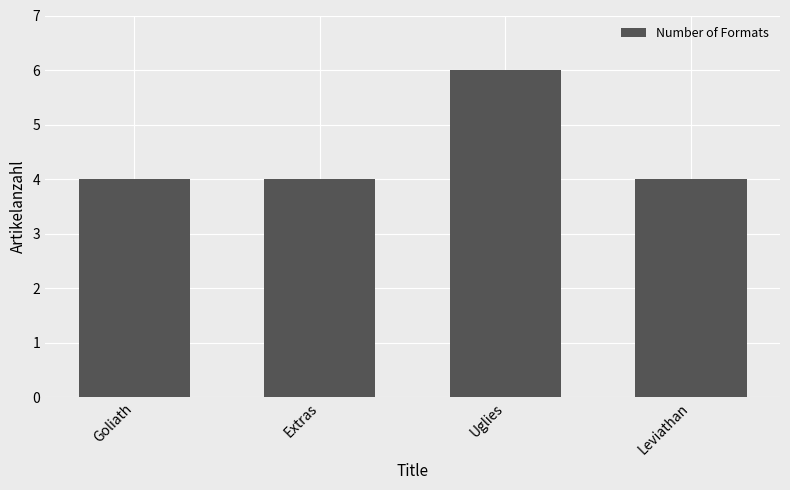

What is the minimum value shown in the chart?

4